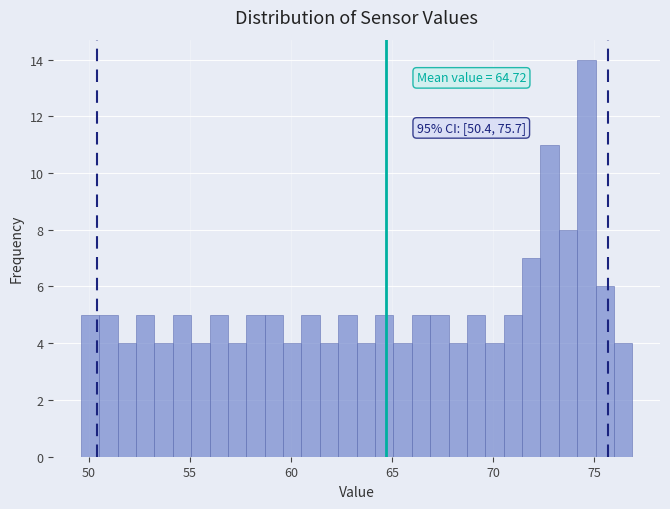

Around what value on the x-axis is the tallest bar? Give the approximate position of its centre, as read against the axis.

74.5